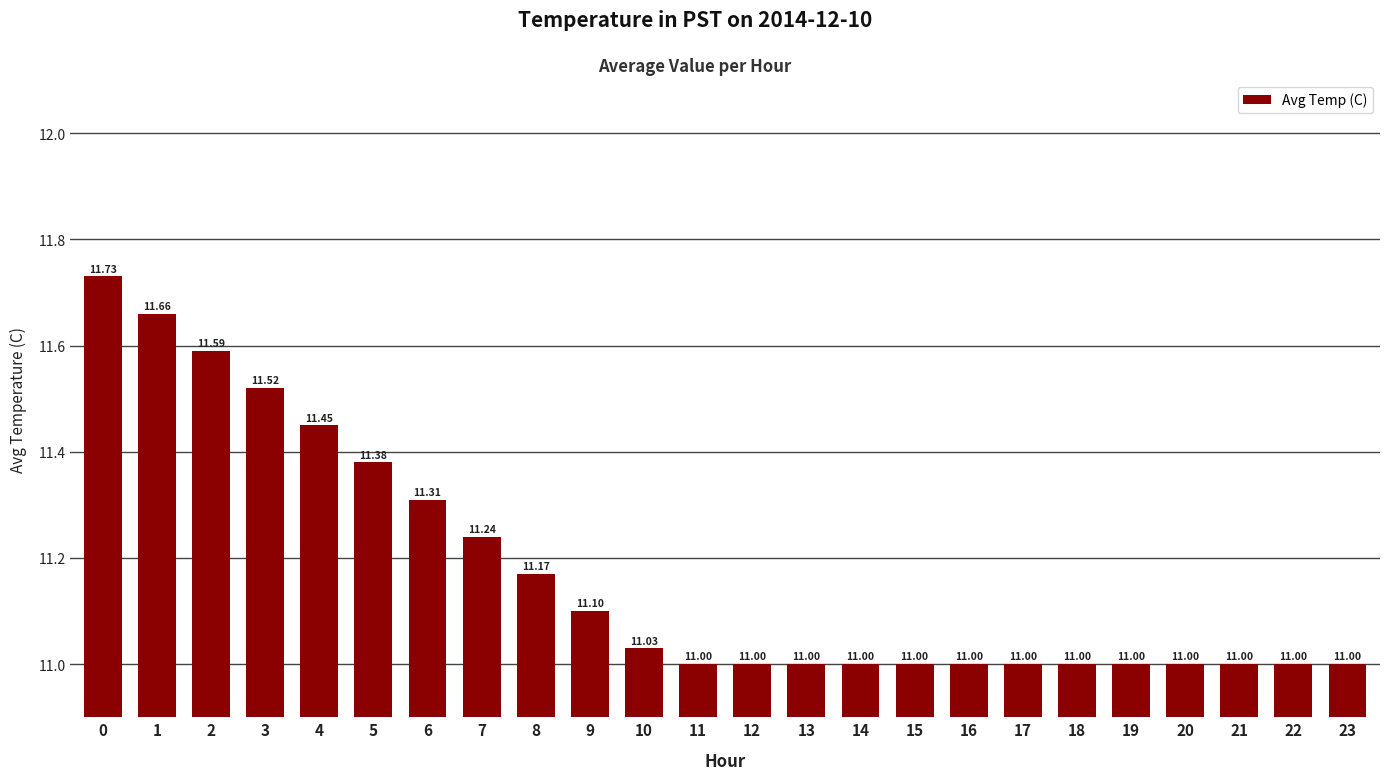

What is the difference between the second highest and minimum values?

0.7